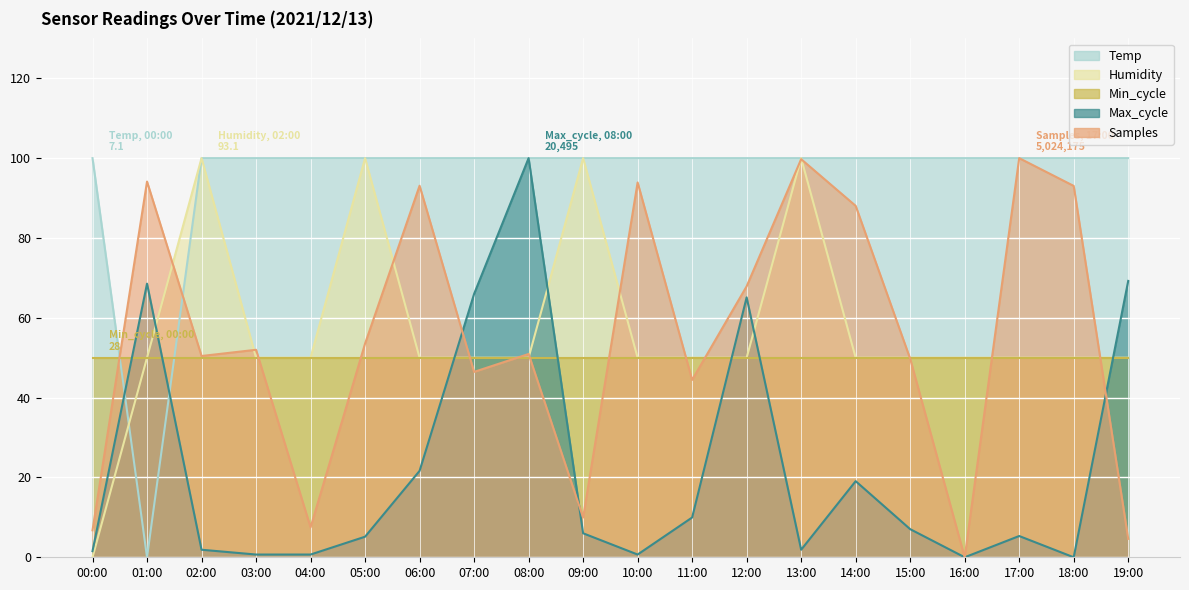

Where is Samples nearest to the value 50?

15:00